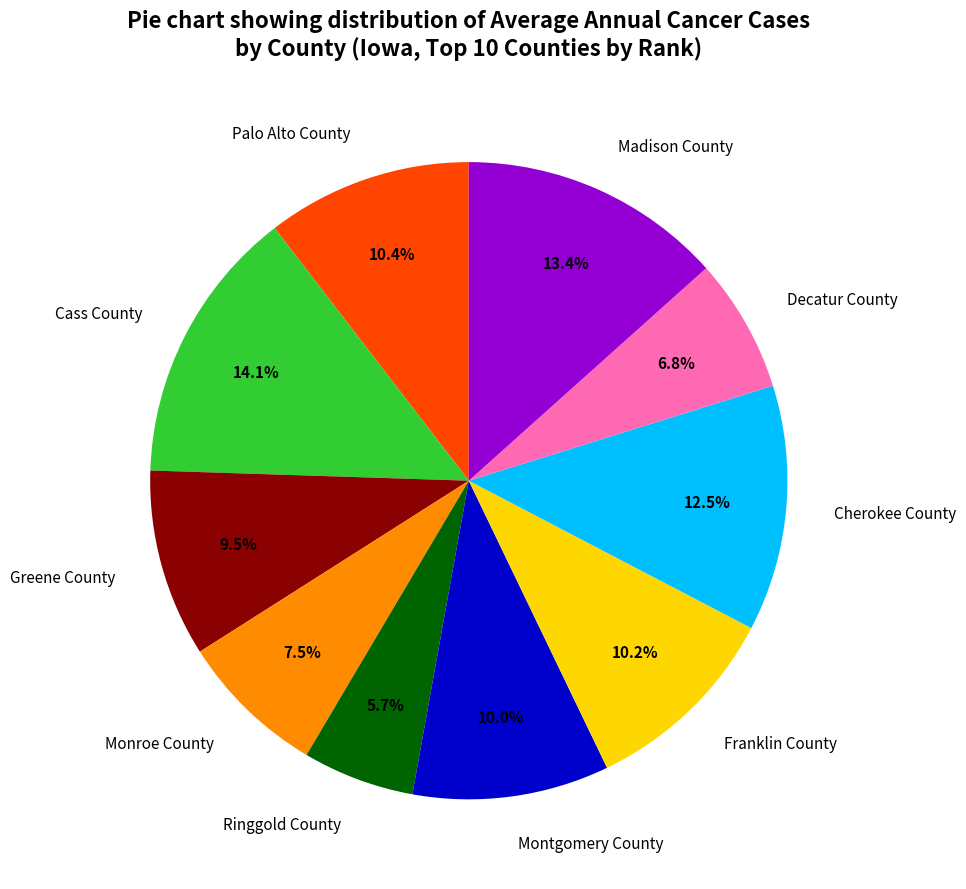

What portion of the pie excludes Greene County?

90.5%